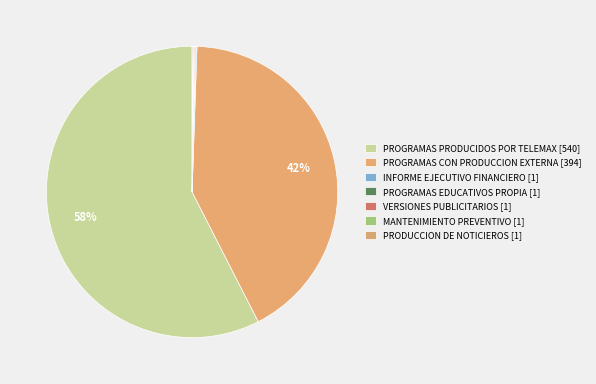

Which category accounts for the majority?

PROGRAMAS PRODUCIDOS POR TELEMAX